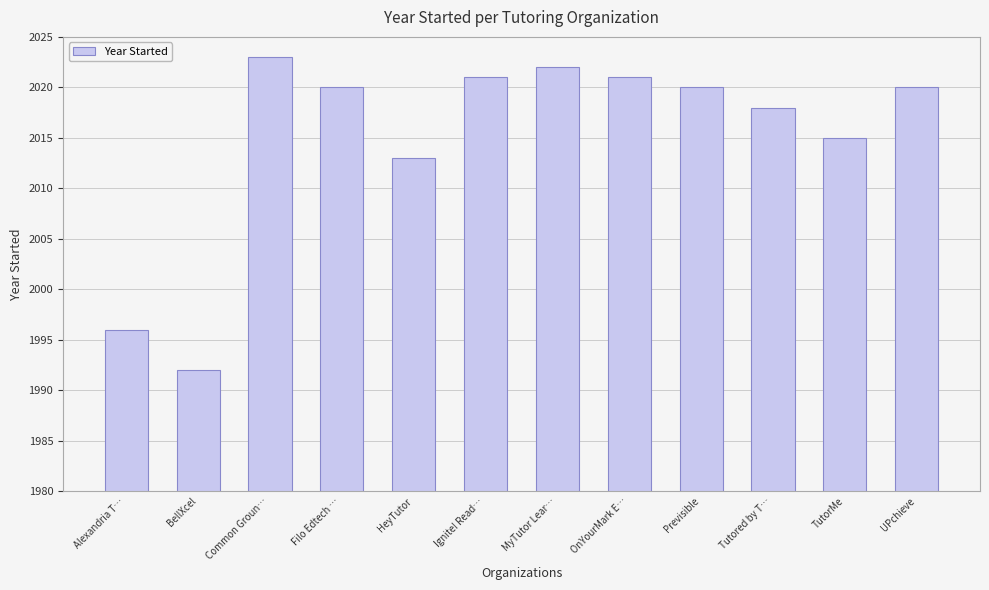

Reading right to left, what are all the values shown in this chart?

2020	2015	2018	2020	2021	2022	2021	2013	2020	2023	1992	1996